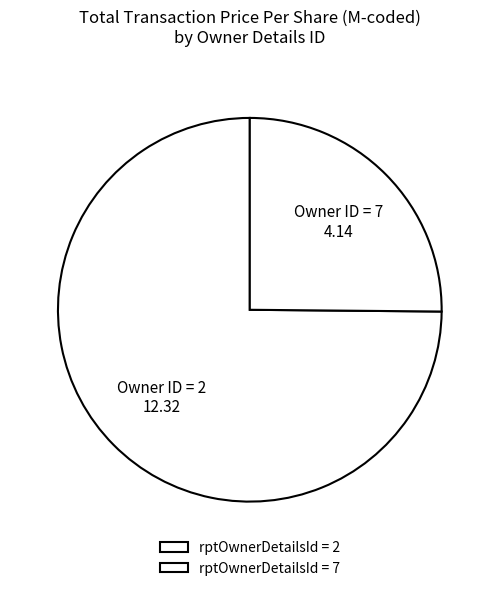

What is the smallest slice in the pie chart?

rptOwnerDetailsId = 7